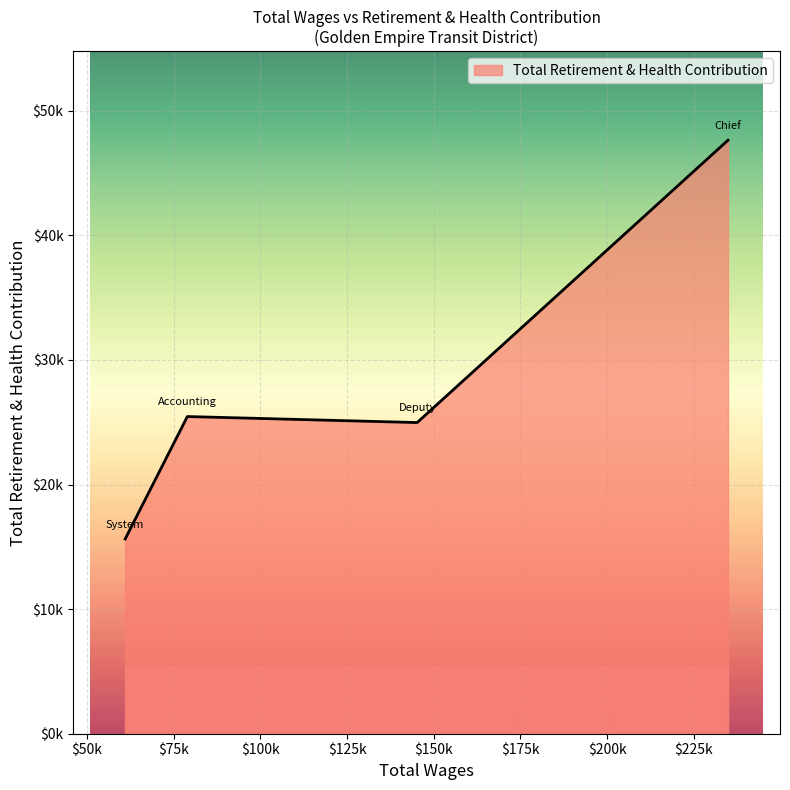

Where is the first local maximum?

78957.0